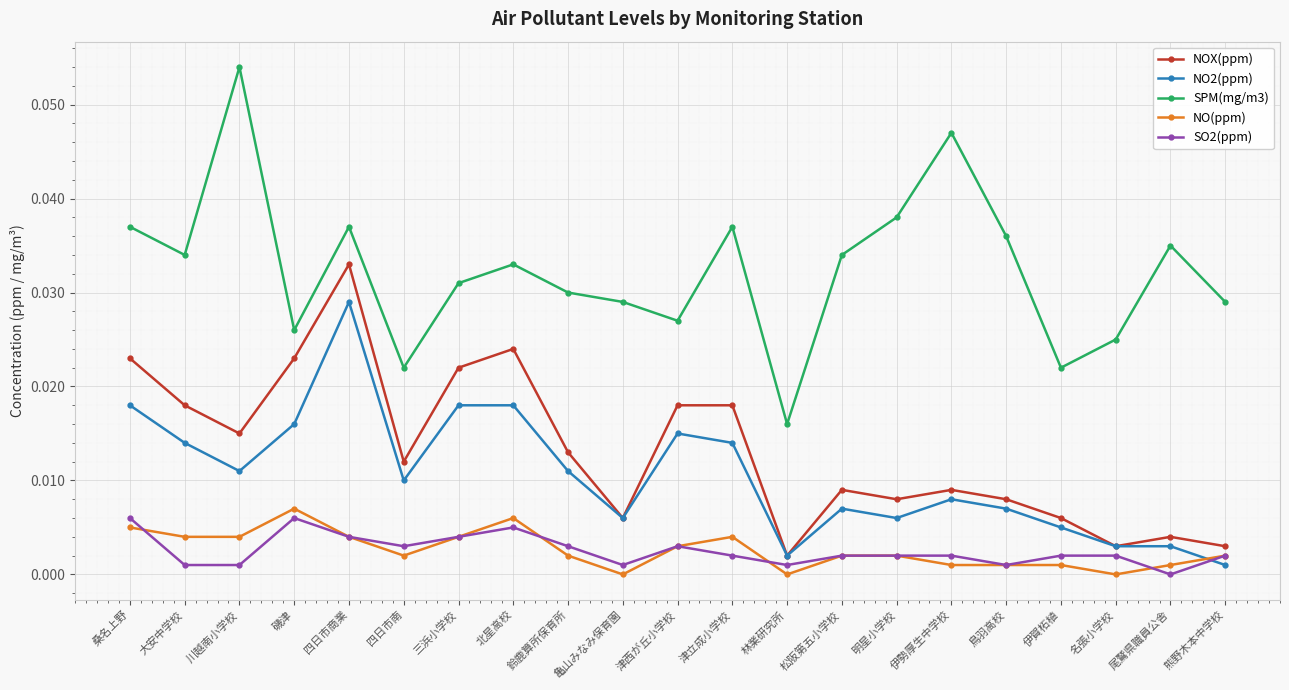

Is it true that SO2(ppm) equals 0.0 at 熊野木本中学校?

True